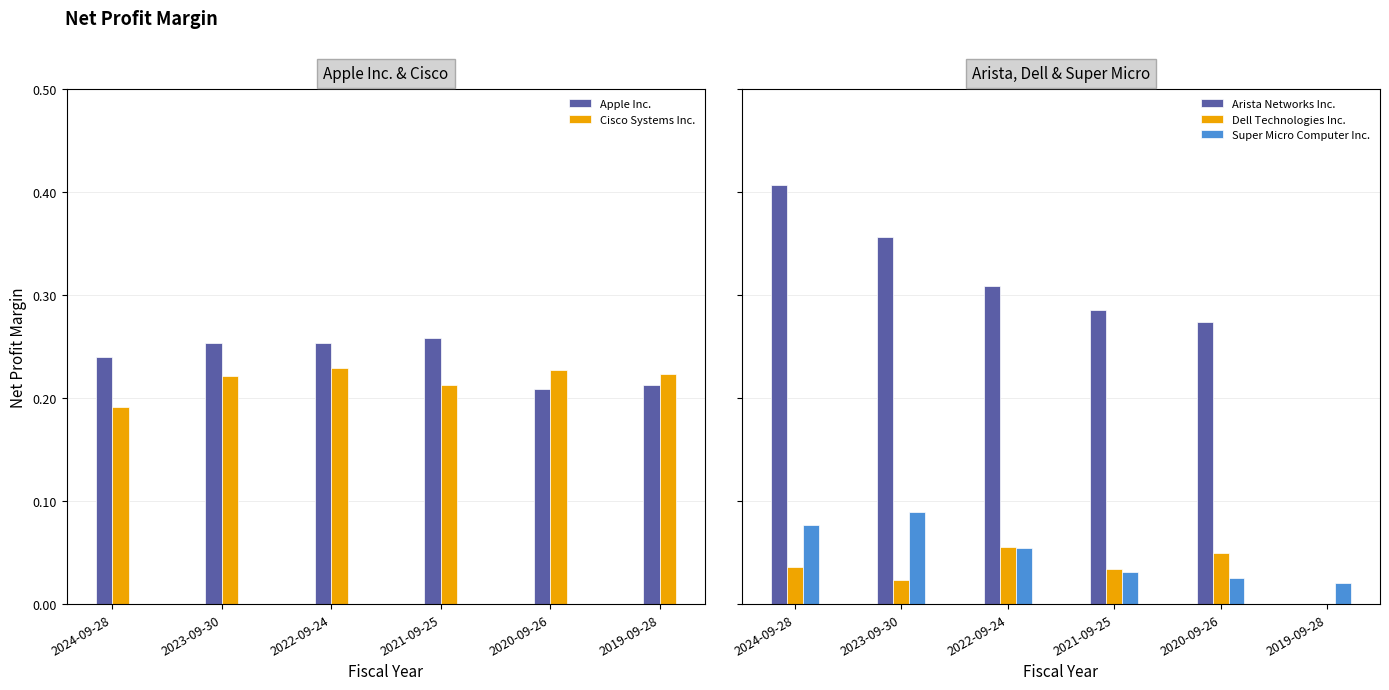

Rank the series by their maximum value, from highest to lowest.

Arista Networks Inc., Apple Inc., Cisco Systems Inc., Super Micro Computer Inc., Dell Technologies Inc.